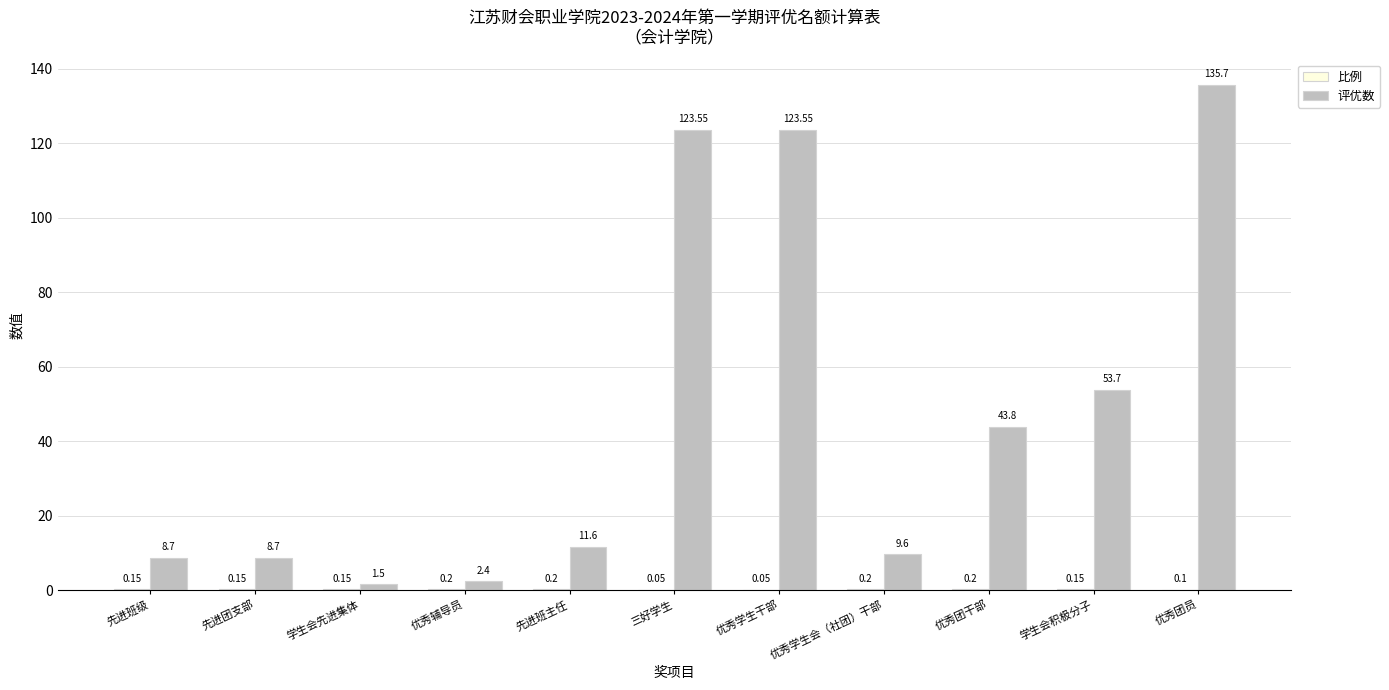

Which series changed the most between 优秀学生会（社团）干部 and 学生会积极分子?

评优数